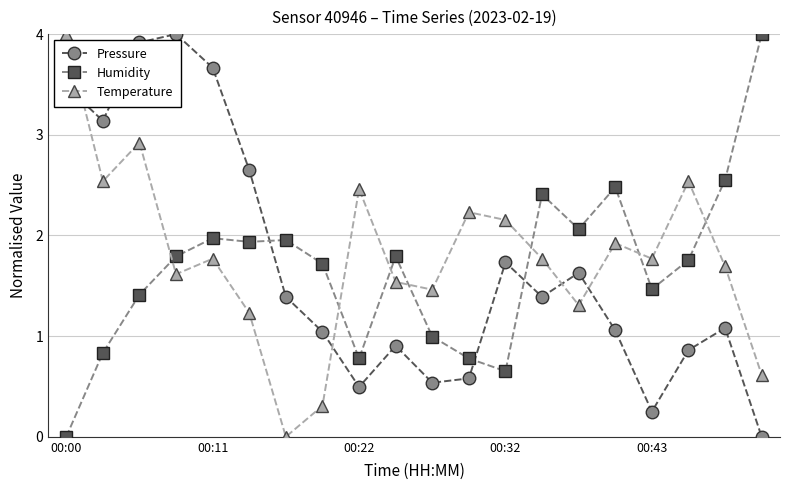

What is the sum of all Pressure values?

33.8